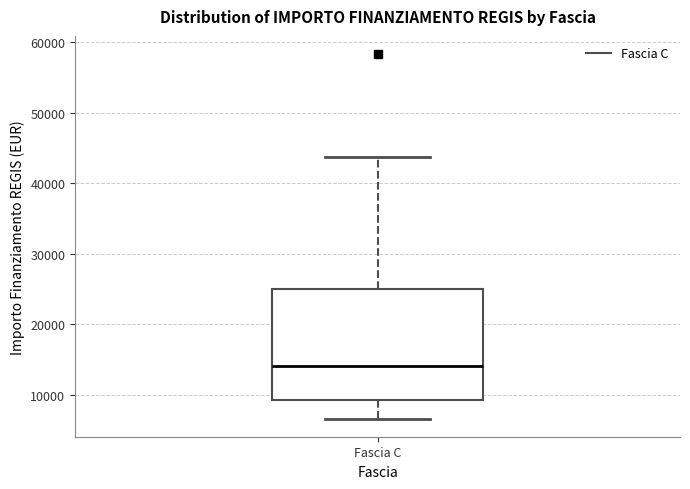

Read this box plot against the y-axis: the position of the median line, the range covered by the box, and the ends of both whiskers. The values are not printed on the chart, so give them approximately, as read against the axis.

median 14000, box 9000 to 25000, whiskers 7000 to 44000